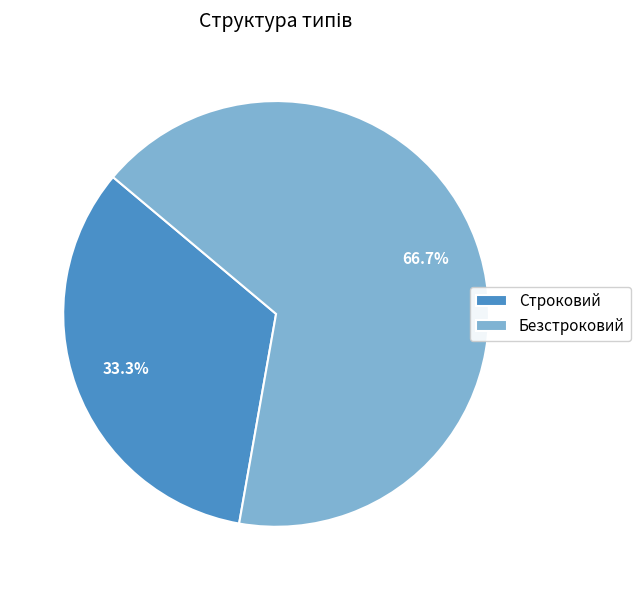

To the nearest percent, what portion does Строковий represent?

33%